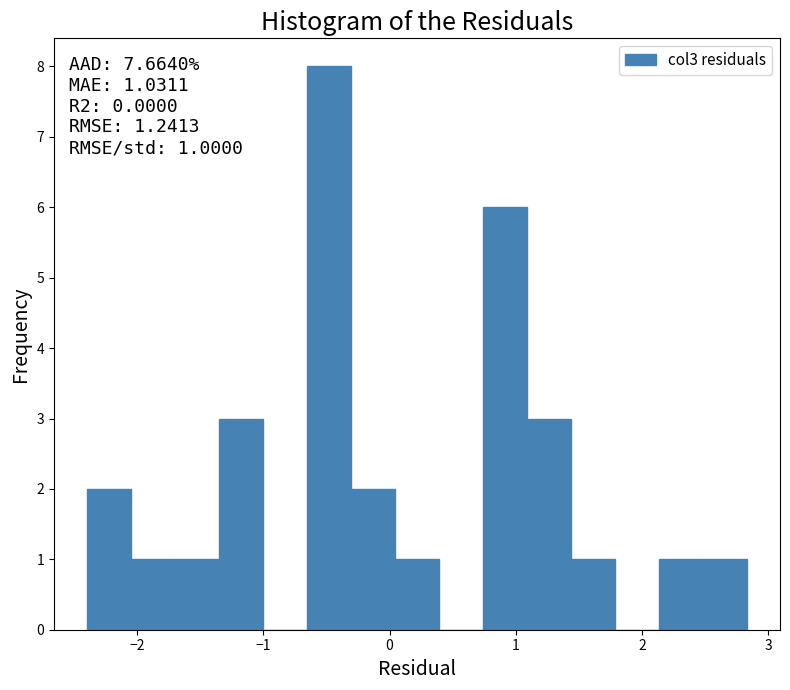

Around what value on the x-axis is the tallest bar? Give the approximate position of its centre, as read against the axis.

-0.5